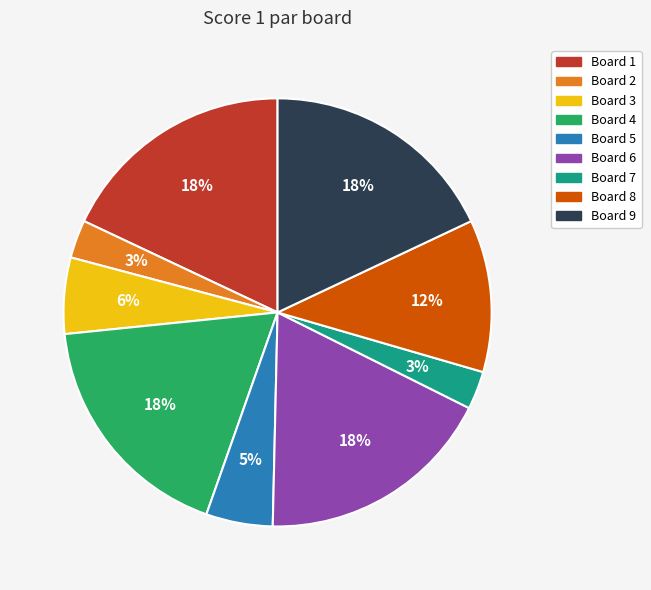

The Board 1 slice represents 18% of the pie. True or false?

True